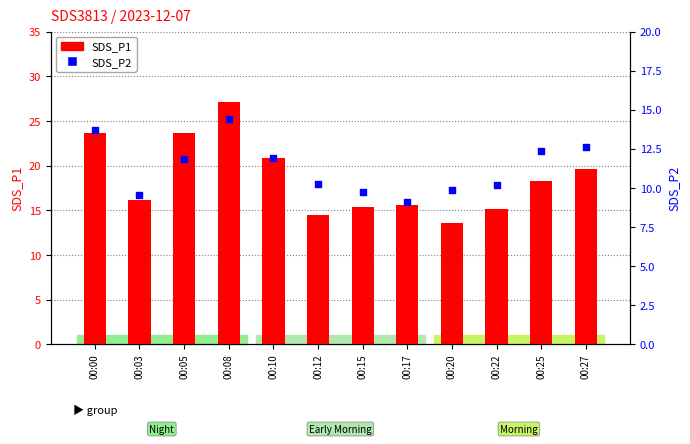

At how many categories does at least one series exceed 13?

12